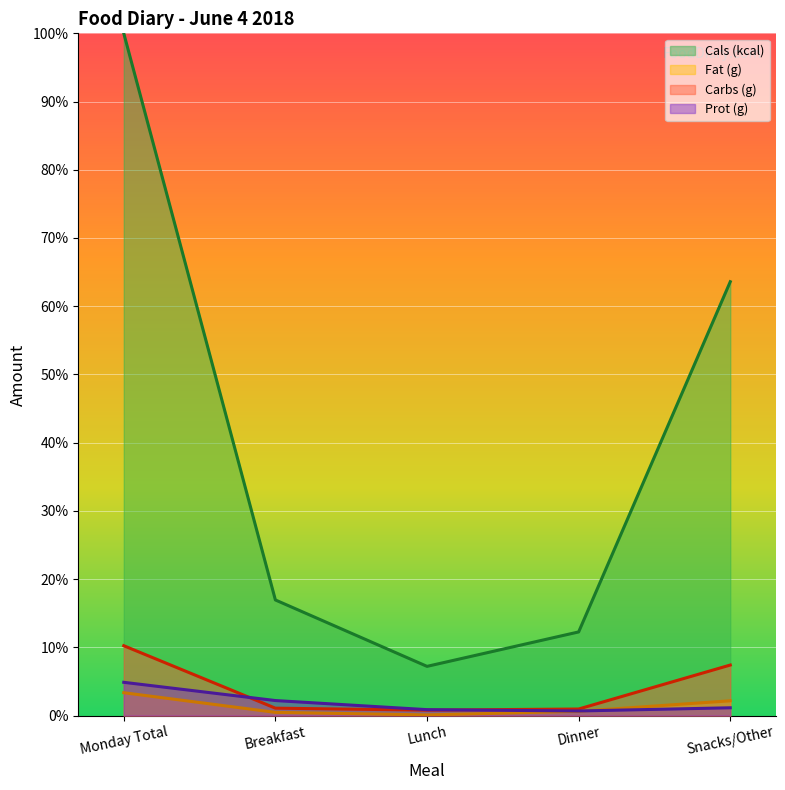

What is the smallest value displayed?

0.1